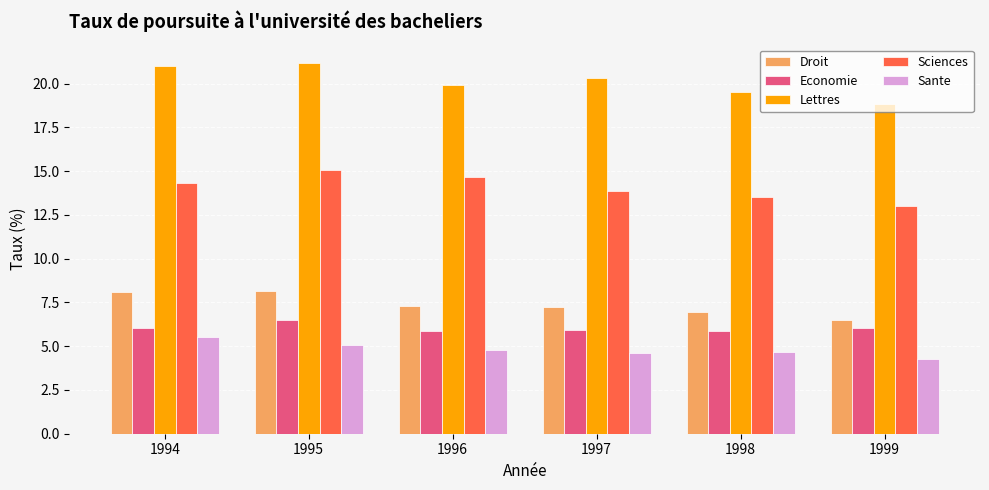

What is the spread (max minus min) of values at 1998?

14.9